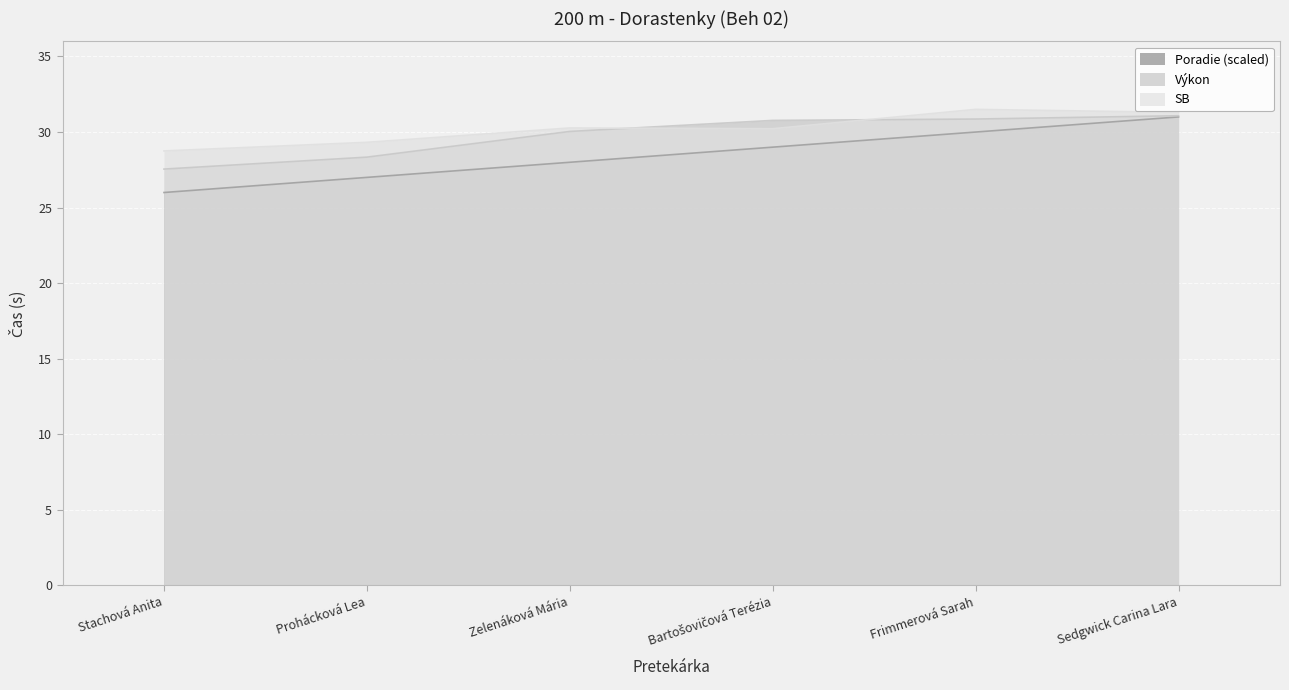

What position from the left is Zelenáková Mária?

3